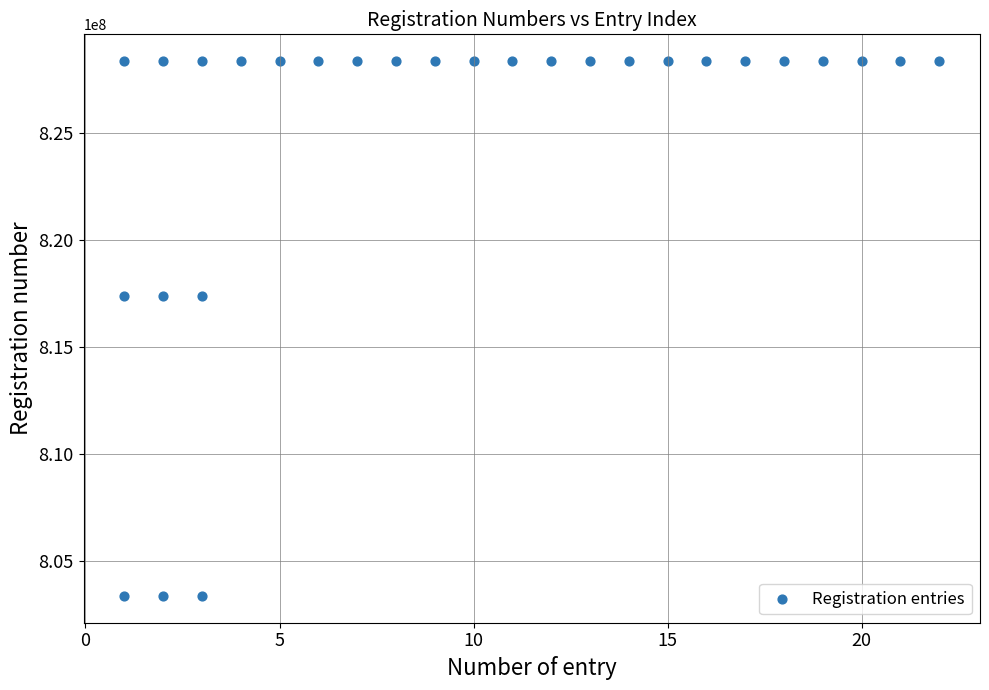

What is the range of Y values (max minus min)?

25000021